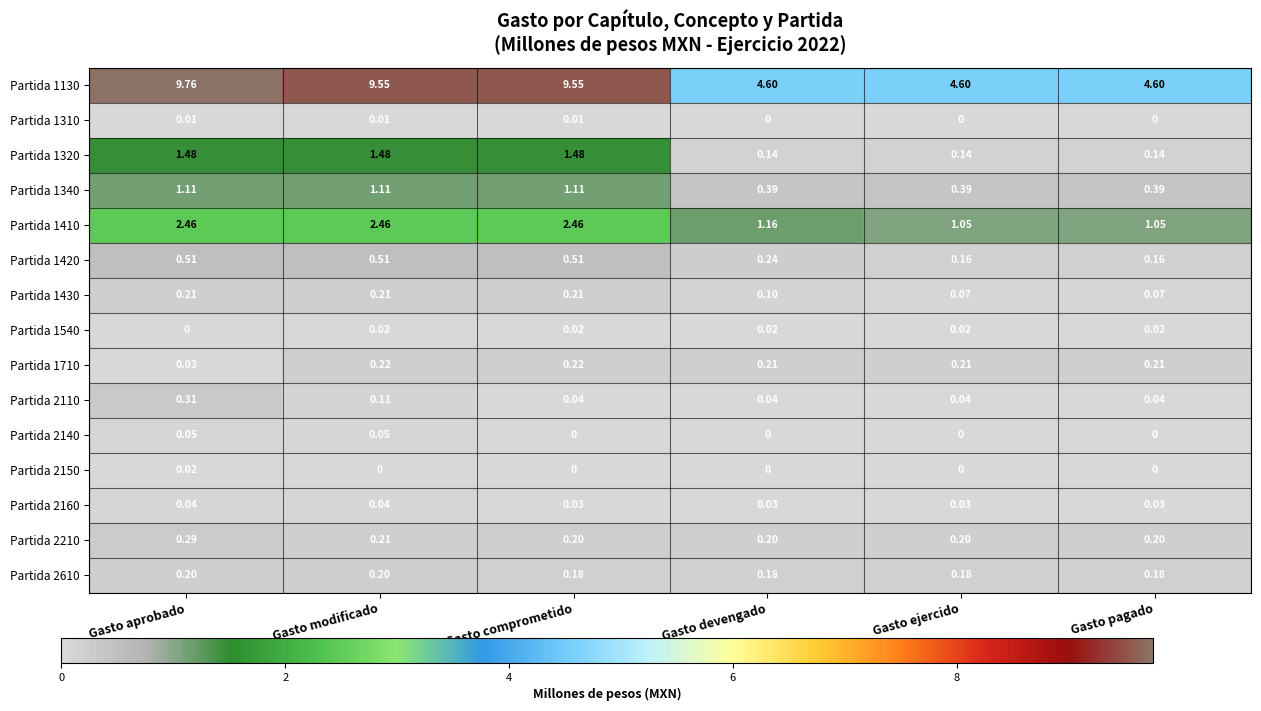

How many data points does each series have?

6